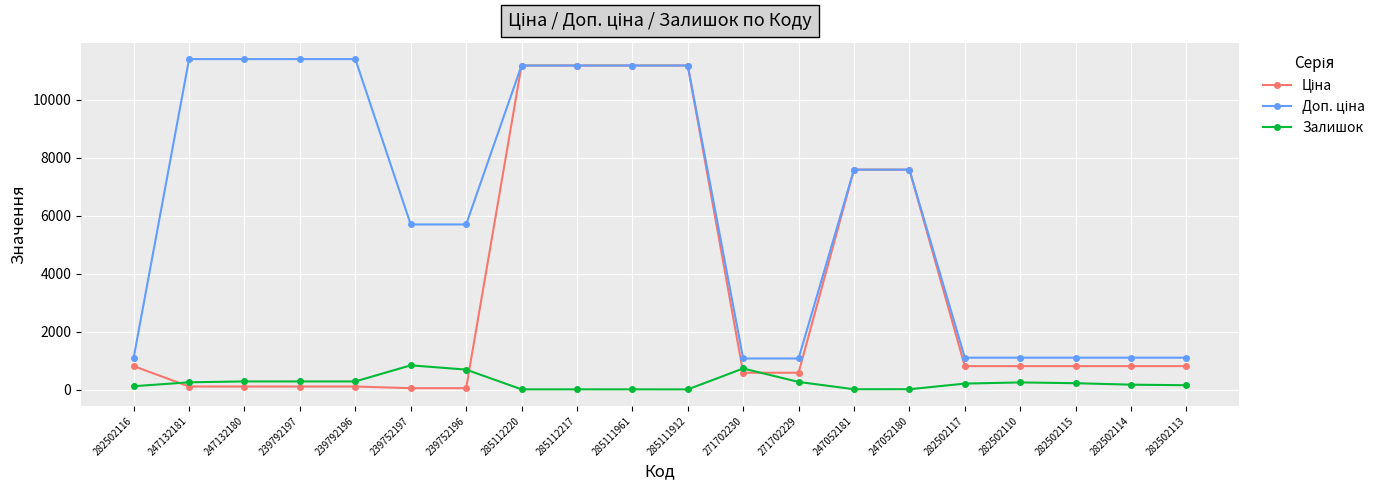

The Залишок series shows 1450.6 at 239752197. True or false?

False